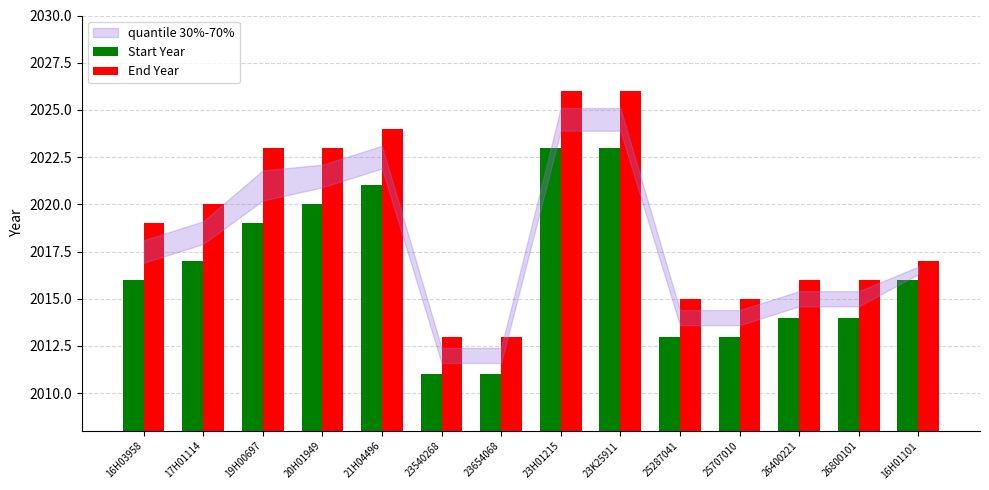

Is the value of End Year at 25287041 greater than the value of Start Year at 25287041?

Yes